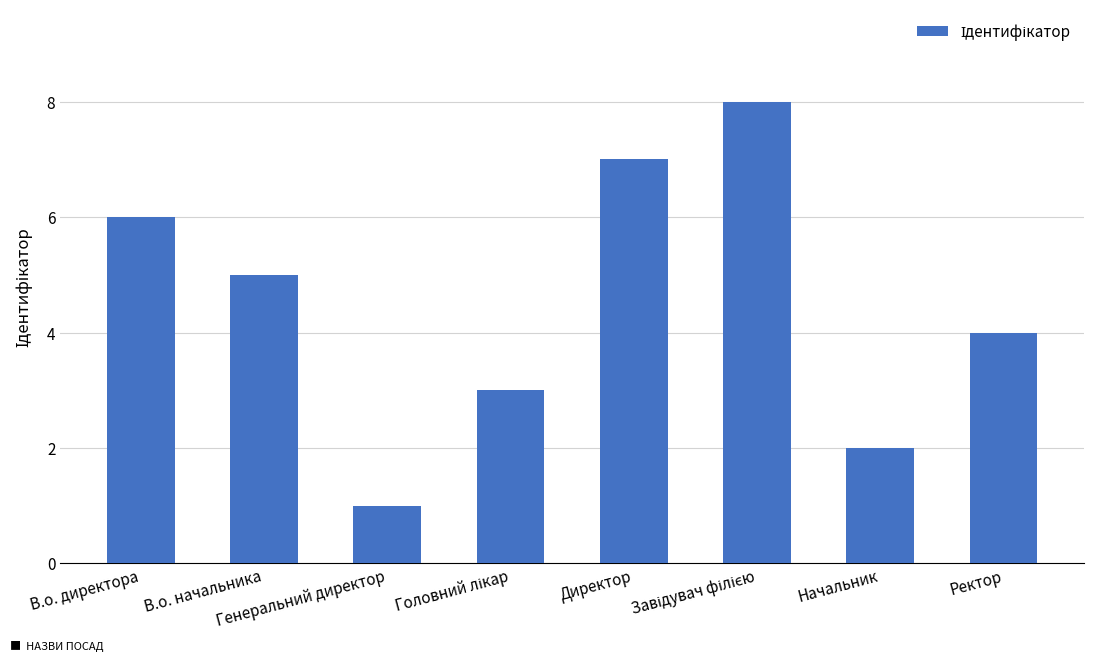

The value at В.о. начальника is 5. True or false?

True